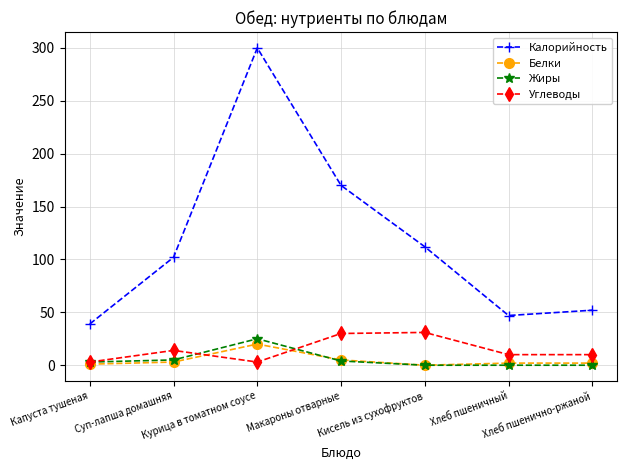

The value of Калорийность at Хлеб пшенично-ржаной is 52. True or false?

True